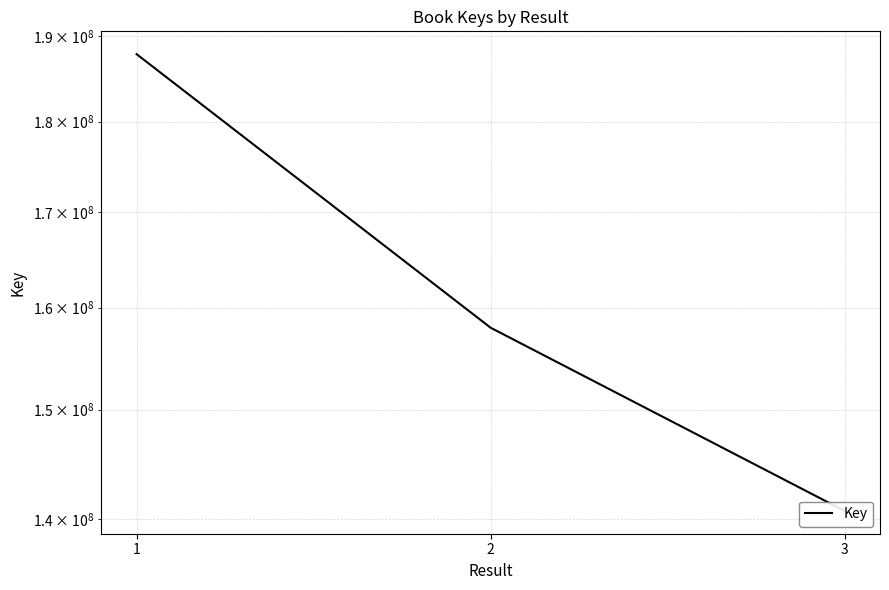

Is it true that the value at 1 is 84465418?

False